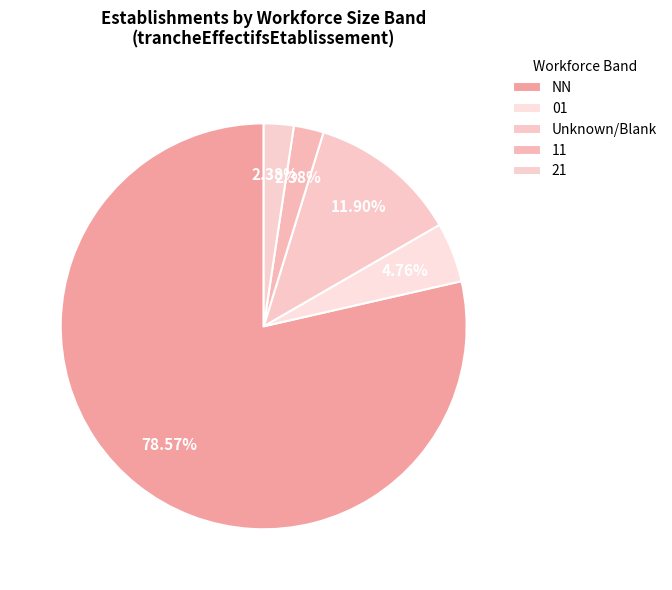

Does NN account for over 50% of the chart?

Yes